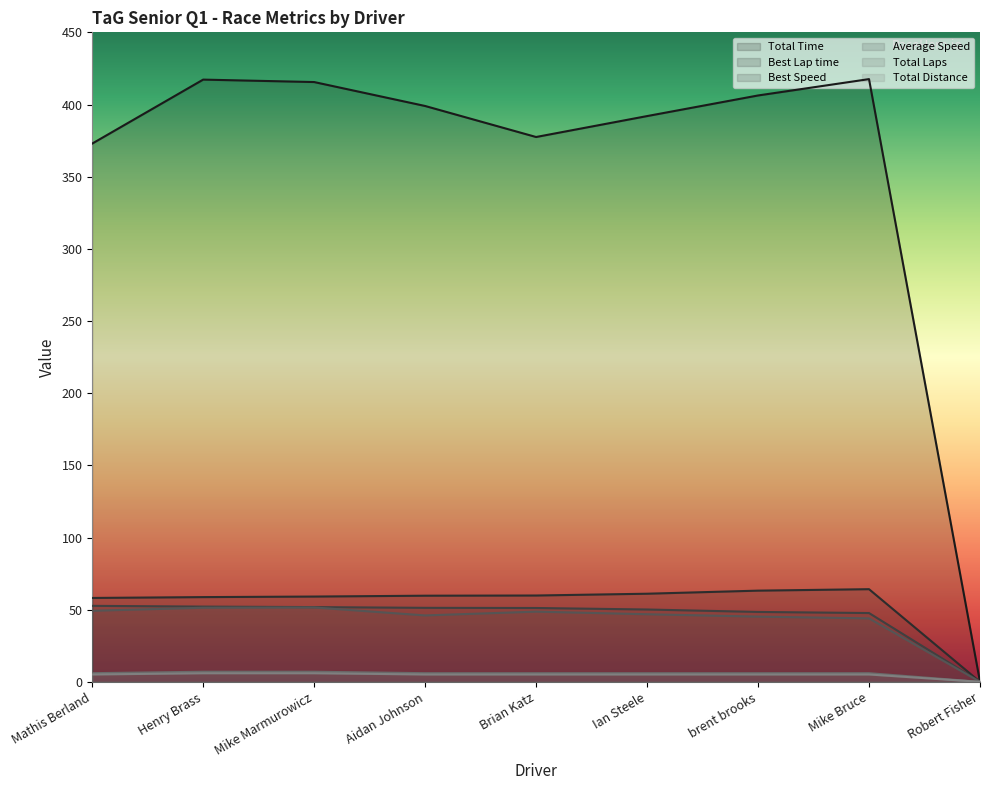

What are all the series names shown in the legend?

Total Time, Best Lap time, Best Speed, Average Speed, Total Laps, Total Distance